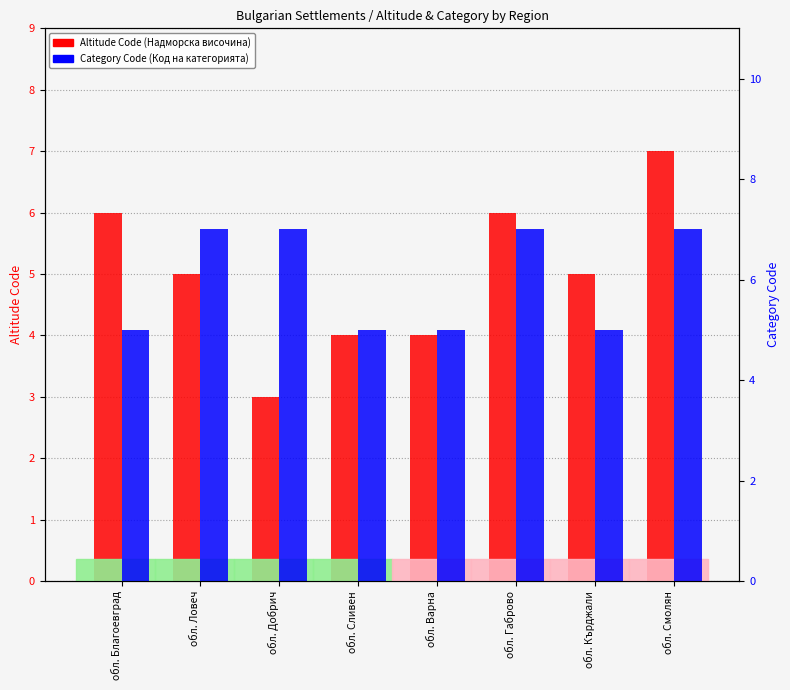

What is the spread (max minus min) of values at обл. Габрово?

1